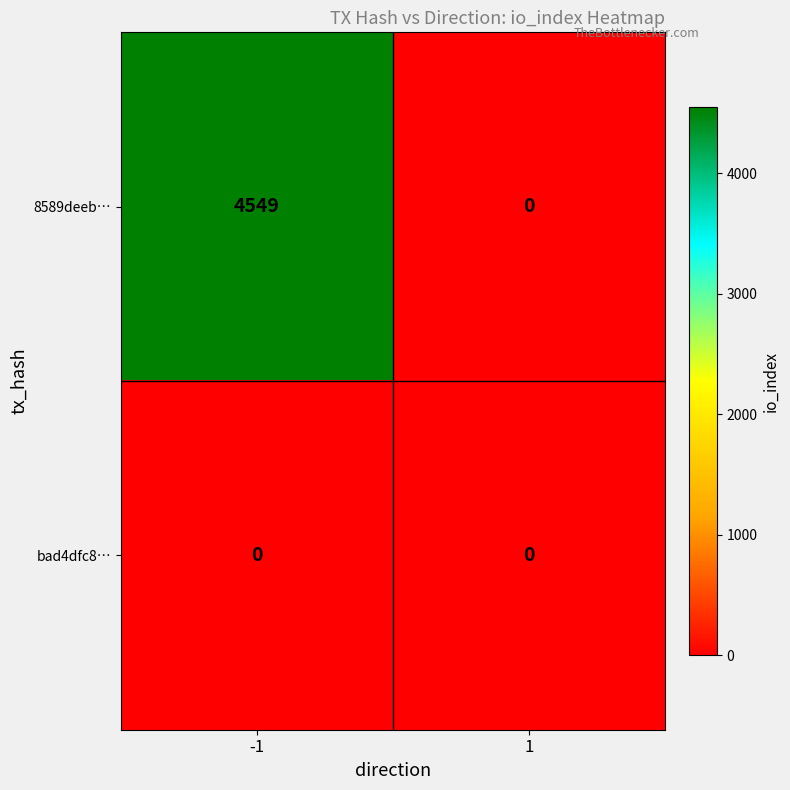

At which category is the sum across all series the highest?

-1